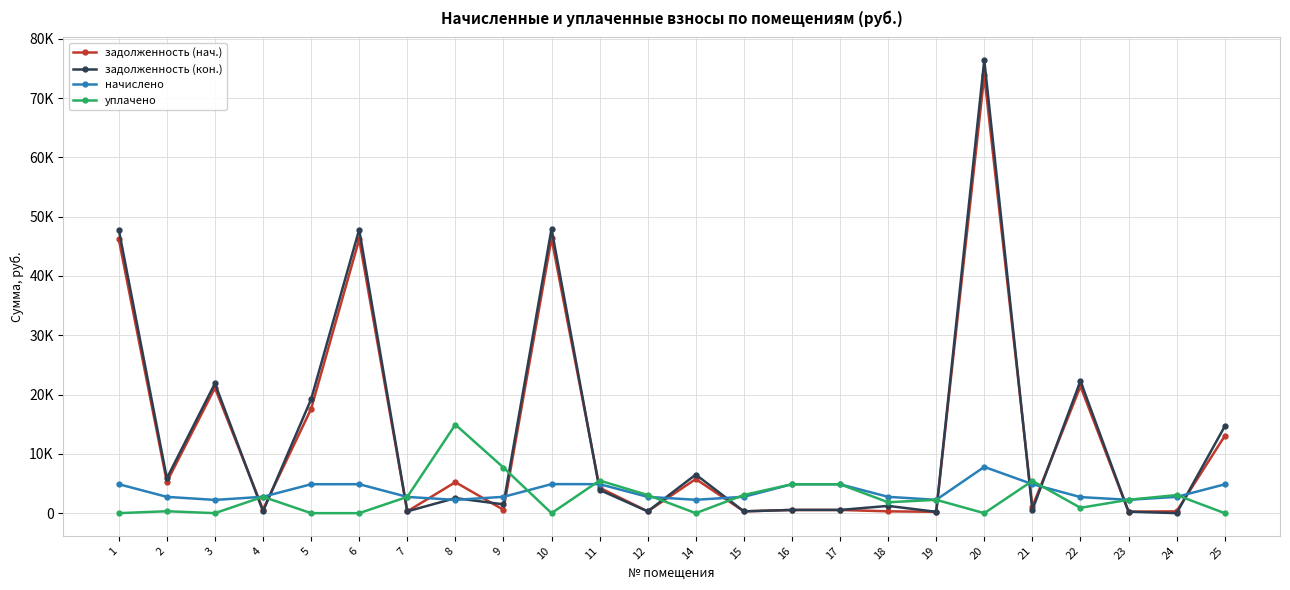

True or false: задолженность (кон.) has more than 2 points higher than both neighbors.

True